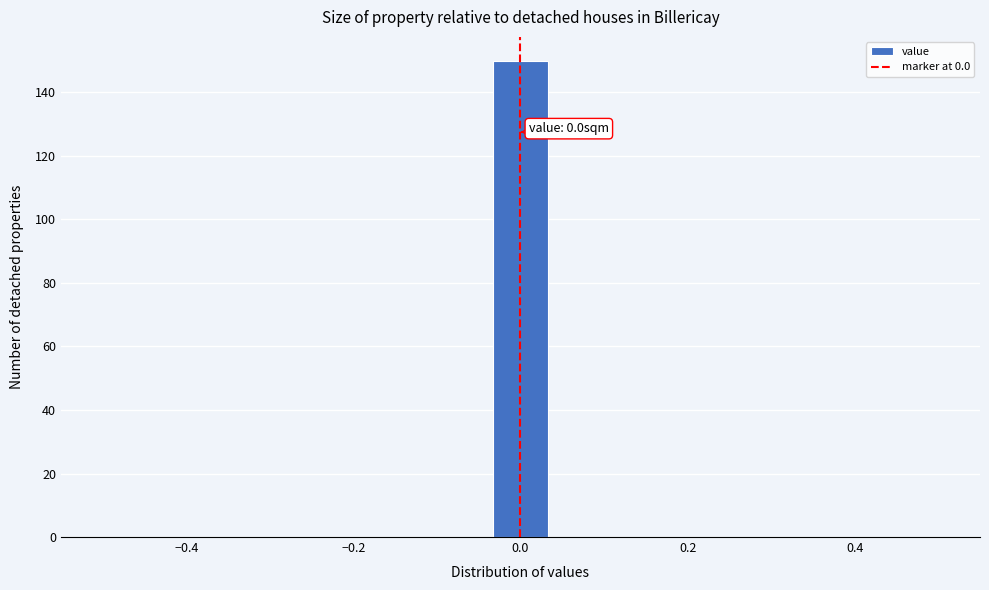

Read against the x-axis, roughly where is the centre of the tallest bar?

0.00